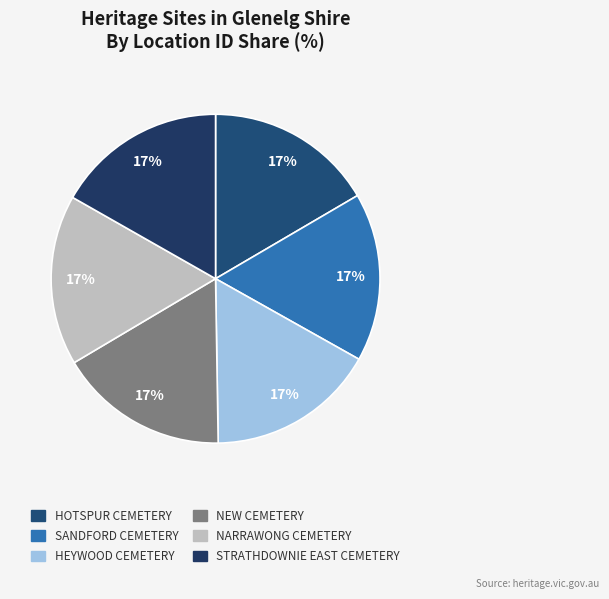

True or false: HEYWOOD CEMETERY accounts for 27% of the total.

False